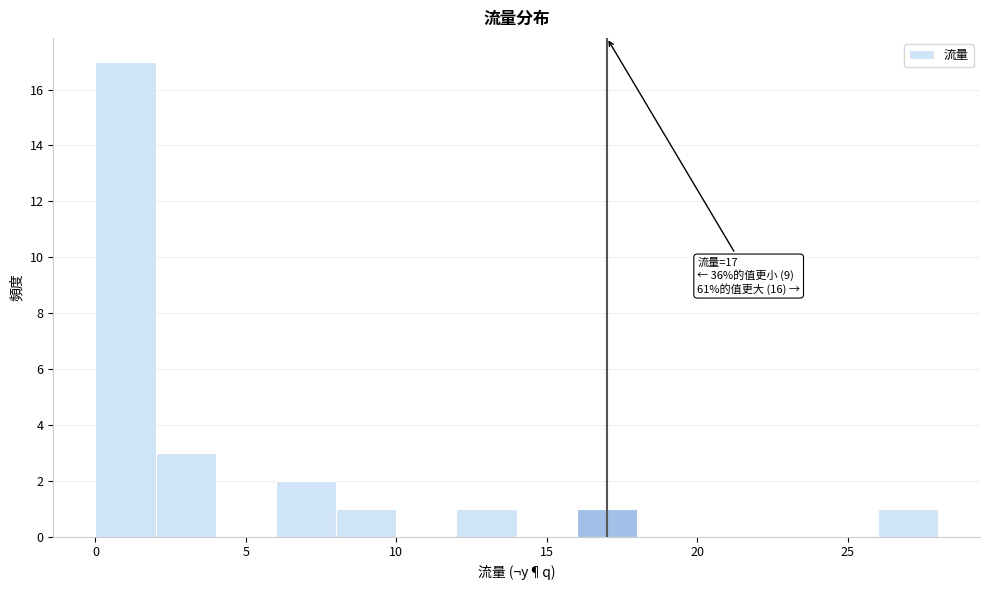

Which range on the x-axis has the tallest bar?

0 to 2